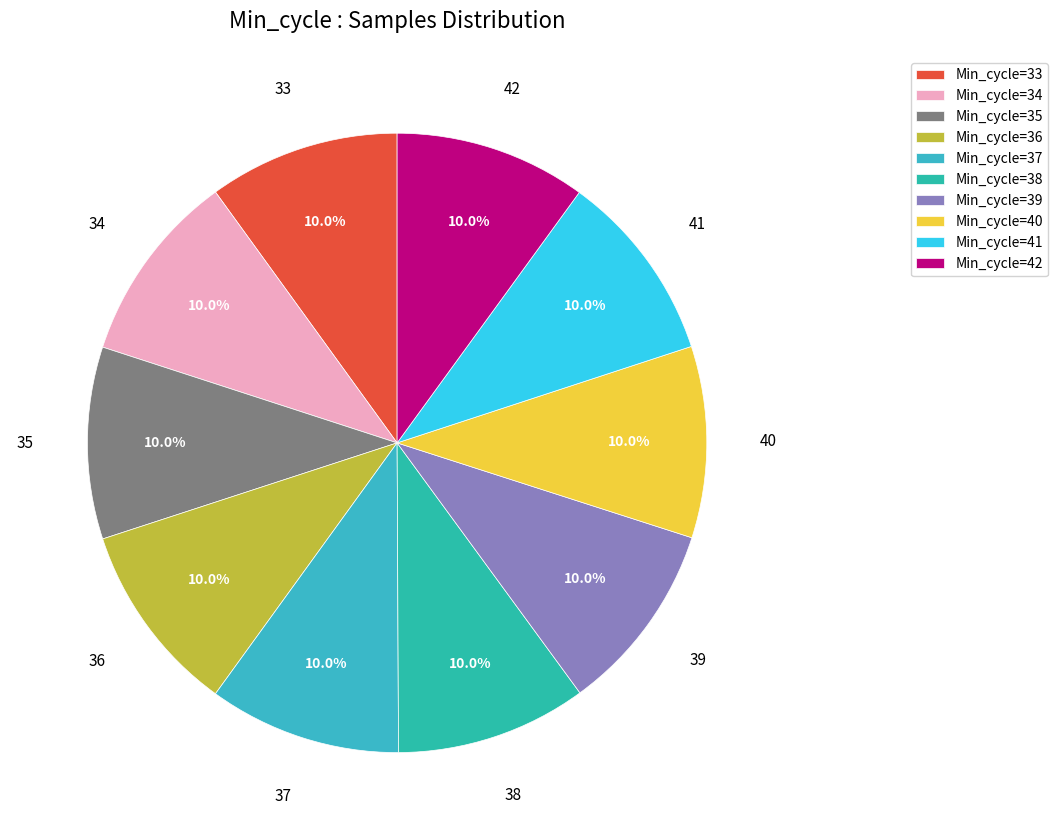

Which category has the smallest portion of the pie?

41